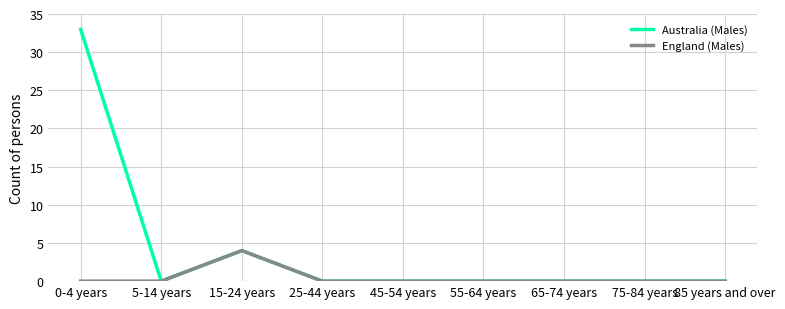

Rank the series by their maximum value, from lowest to highest.

England (Males), Australia (Males)